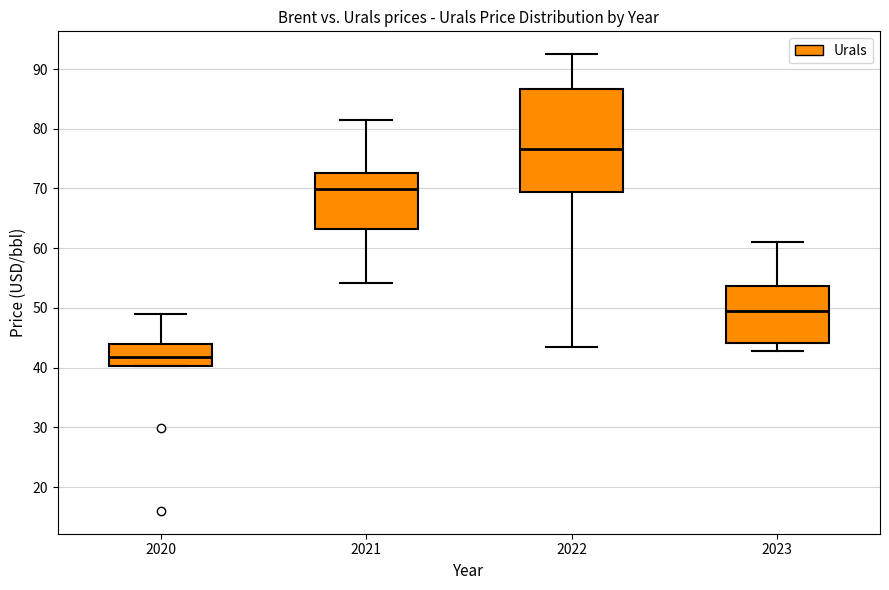

Reading left to right, transcribe this box plot: for each box, give where its median line is, the range the box spans, and where its two whiskers end, as read against the y-axis. The values are not printed on the chart, so give them approximately, as read against the axis.

2020: median 42, box 40 to 44, whiskers 40 to 49
2021: median 70, box 63 to 73, whiskers 54 to 82
2022: median 77, box 69 to 87, whiskers 43 to 93
2023: median 50, box 44 to 54, whiskers 43 to 61